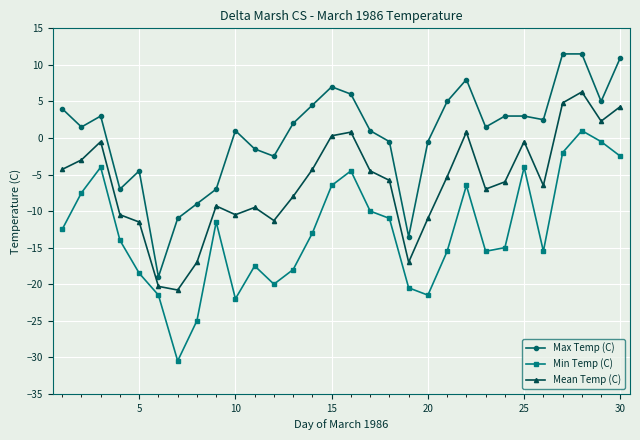

How many lines are shown in the chart?

3